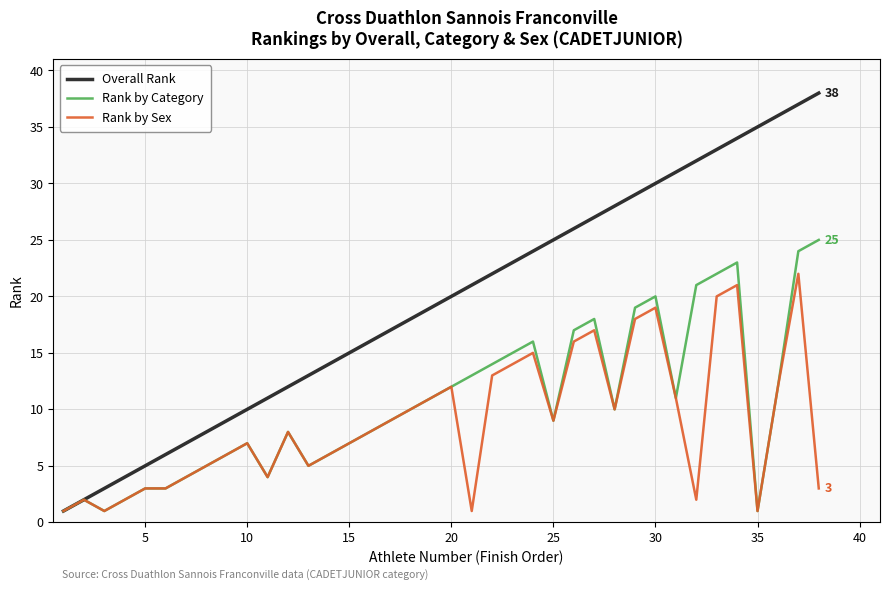

What is the maximum value shown in the chart?

38